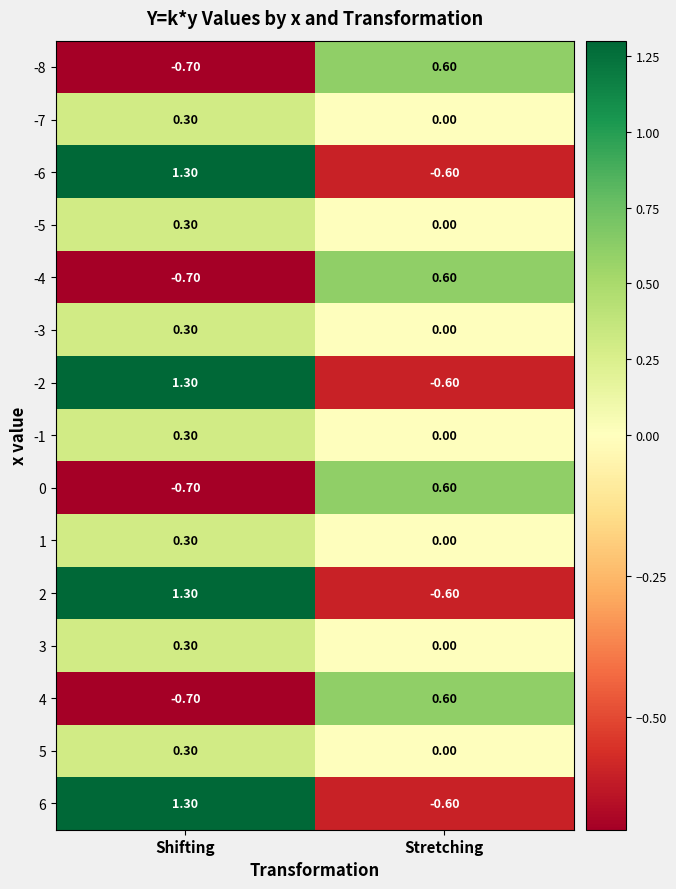

At which category is the sum across all series the highest?

Shifting